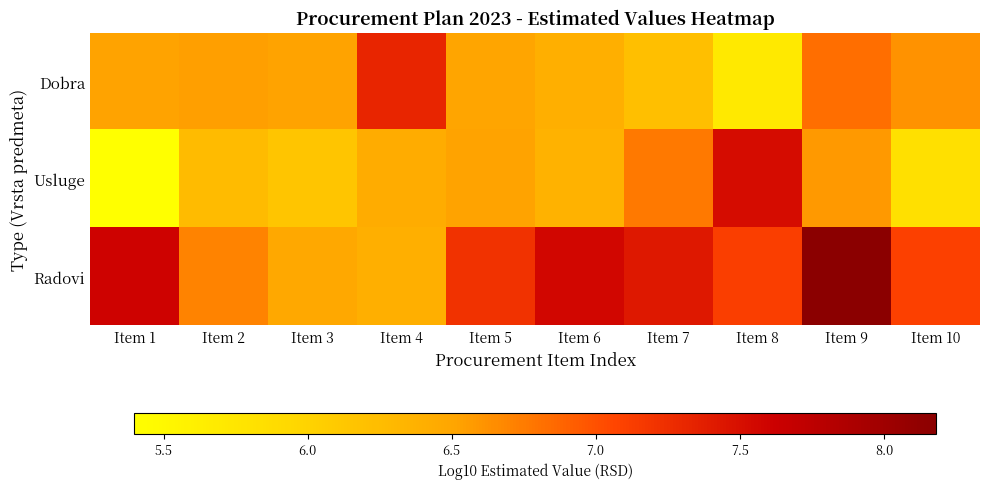

At how many categories does at least one series exceed 6?

10